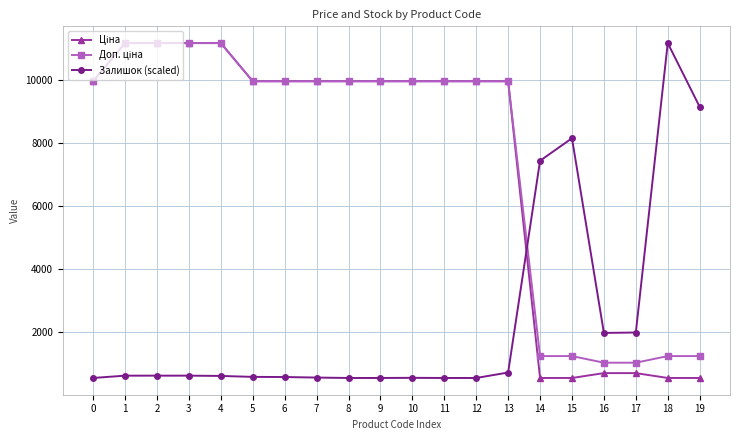

What is the total value across all series at 8?

20489.0